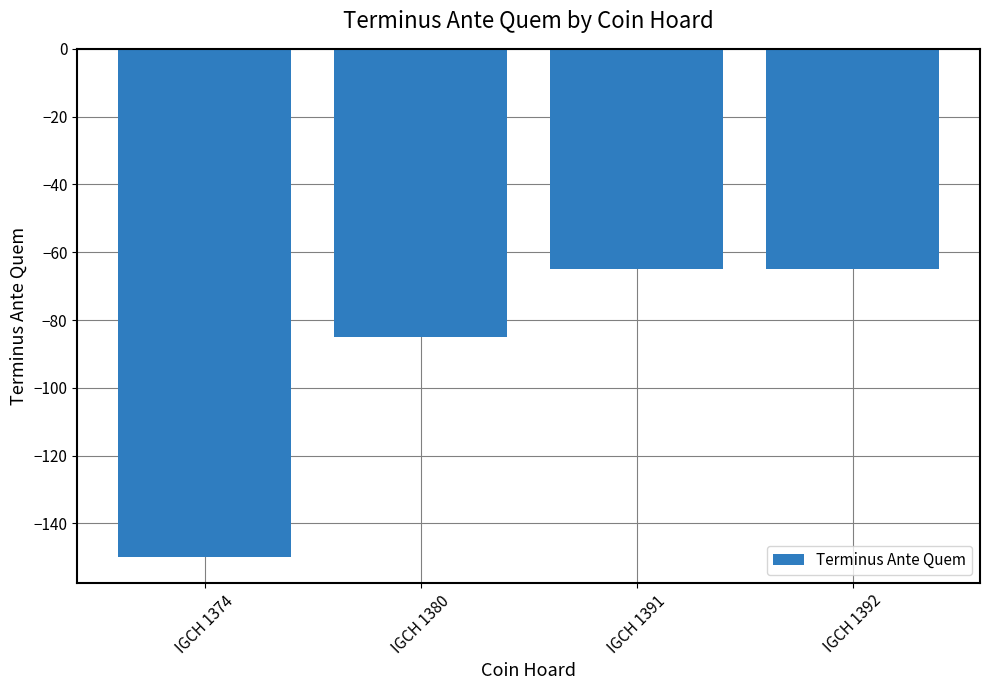

What is the difference between the maximum and minimum values?

85